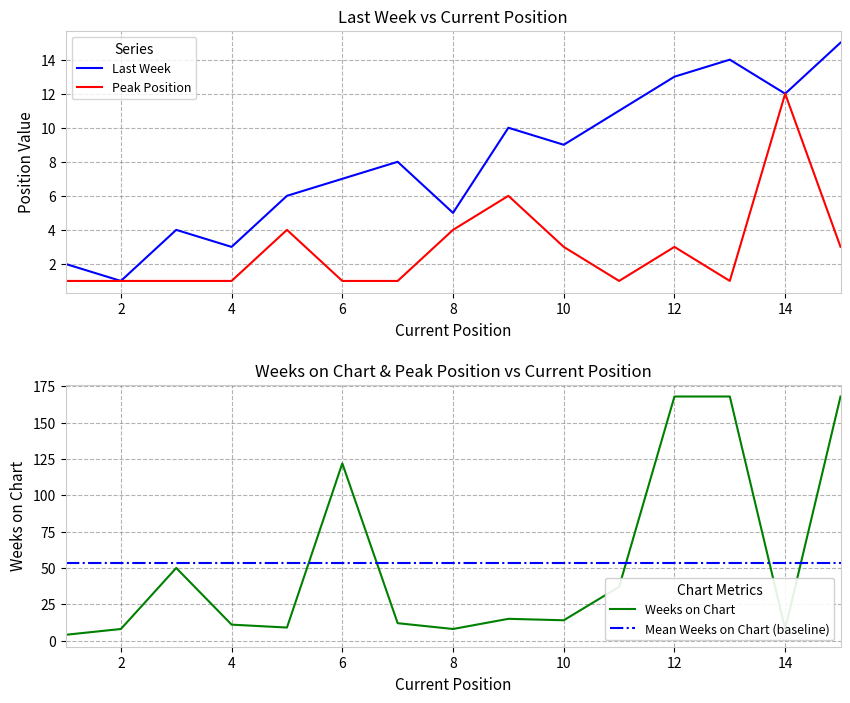

List the labels in order of Weeks on Chart value, largest first.

12, 13, 15, 6, 3, 11, 9, 10, 7, 4, 5, 2, 8, 14, 1